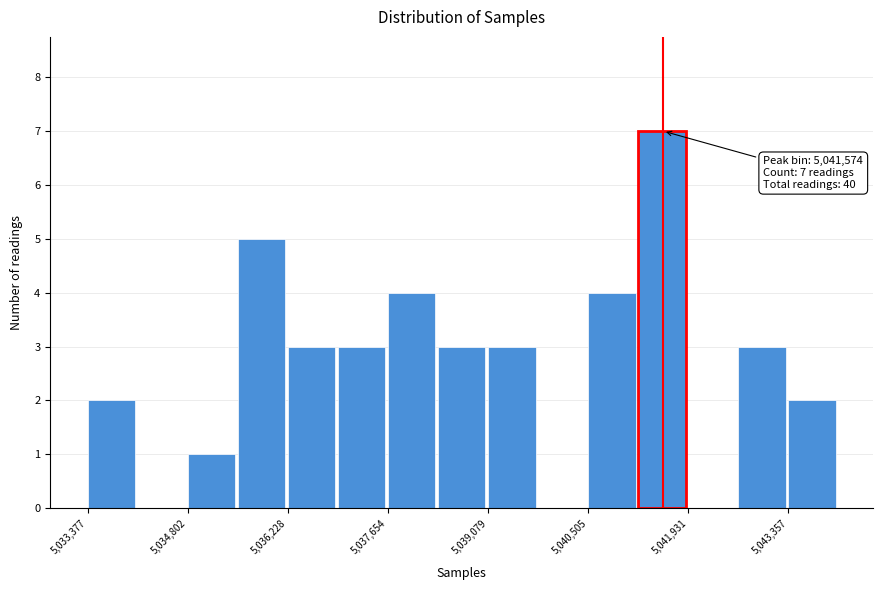

Around what value on the x-axis is the tallest bar? Give the approximate position of its centre, as read against the axis.

5041600